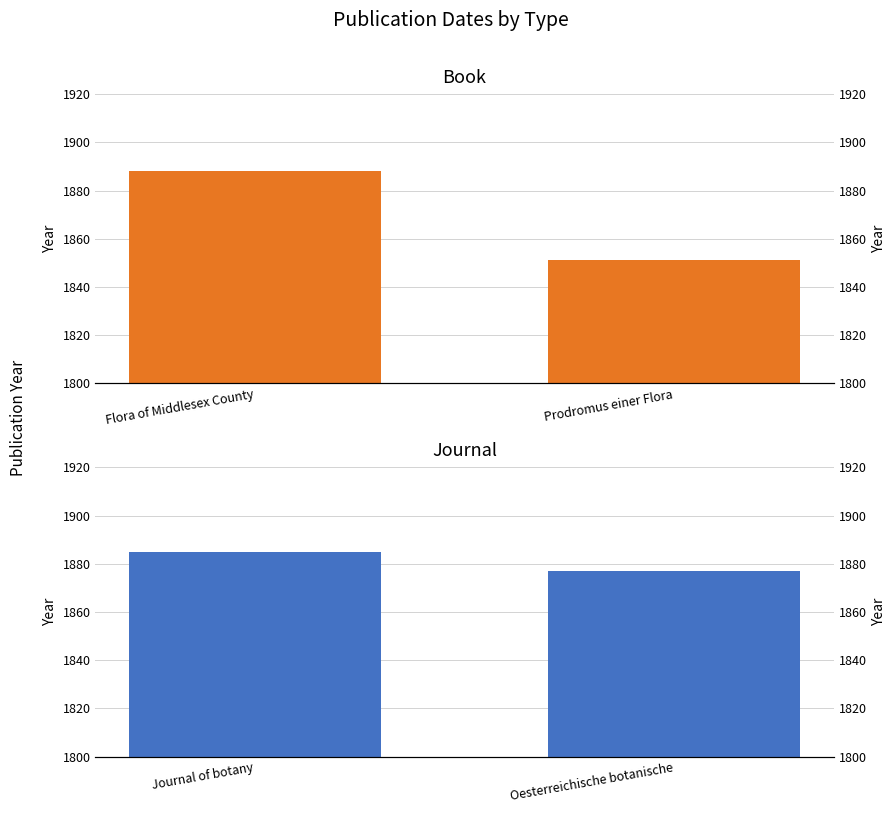

How many Book values are between 1851 and 1888?

2